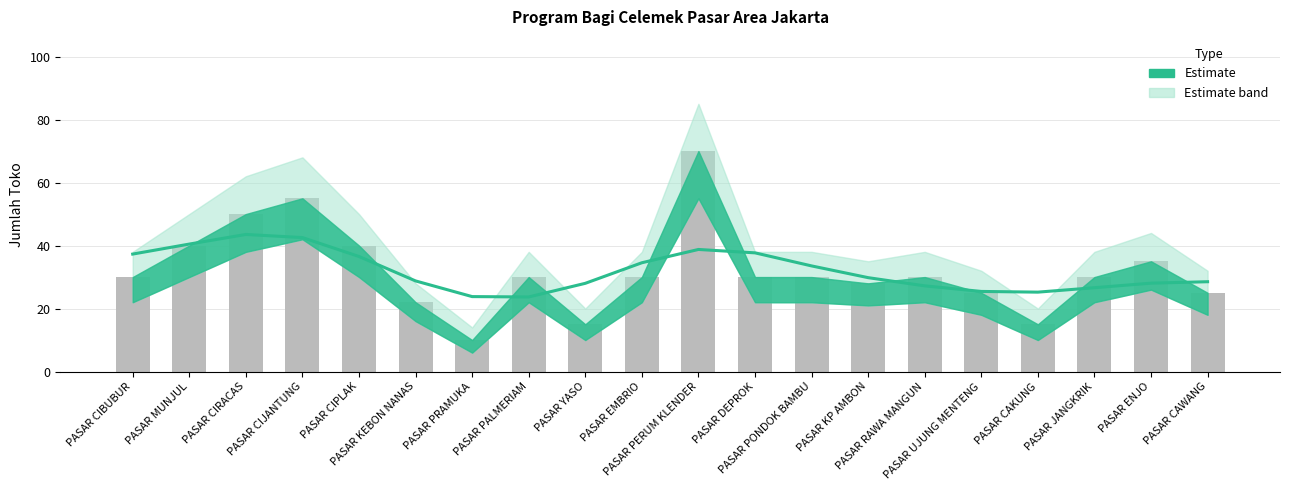

Does the chart contain stacked bars?

No